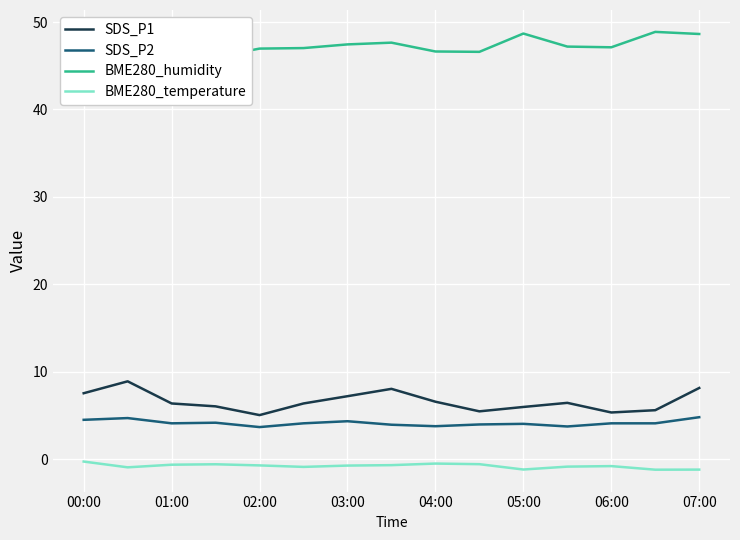

How many lines are shown in the chart?

4